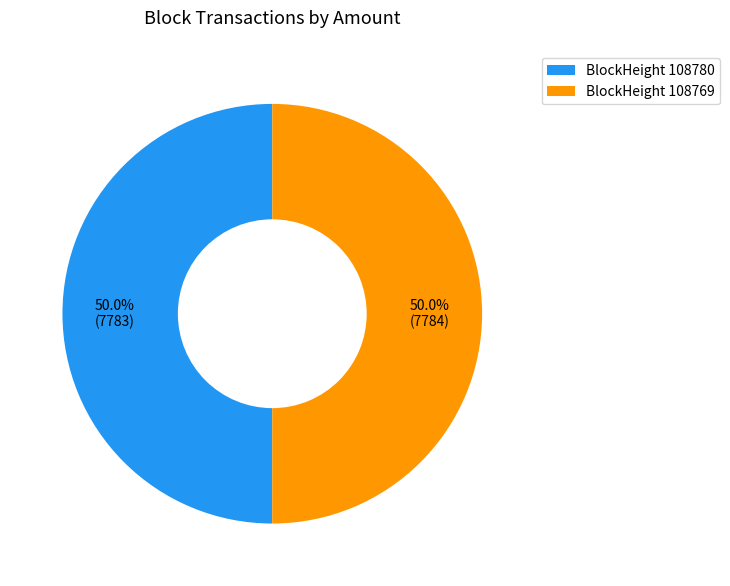

Approximately how many times larger is the value at BlockHeight 108769 compared to BlockHeight 108780?

1.0